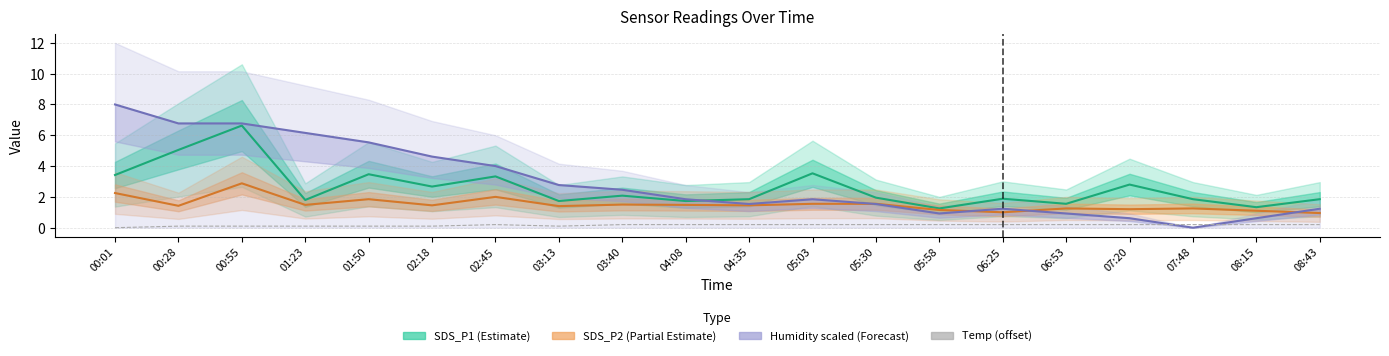

Reading right to left, extract all data points from this chart.

SDS_P1: 1.9	1.3	1.9	2.8	1.6	1.9	1.2	1.9	3.5	1.9	1.7	2.1	1.7	3.3	2.7	3.5	1.8	6.6	5.0	3.4
SDS_P2: 0.9	1.1	1.2	1.2	1.2	1.0	1.1	1.6	1.6	1.4	1.5	1.5	1.4	2.0	1.4	1.9	1.5	2.9	1.4	2.2
Humidity (scaled): 1.2	0.6	0.0	0.6	0.9	1.2	0.9	1.5	1.8	1.5	1.8	2.5	2.8	4.0	4.6	5.5	6.2	6.8	6.8	8.0
Temp (offset): 0.2	0.2	0.2	0.2	0.2	0.2	0.2	0.2	0.2	0.2	0.2	0.2	0.1	0.2	0.1	0.1	0.1	0.1	0.1	0.0